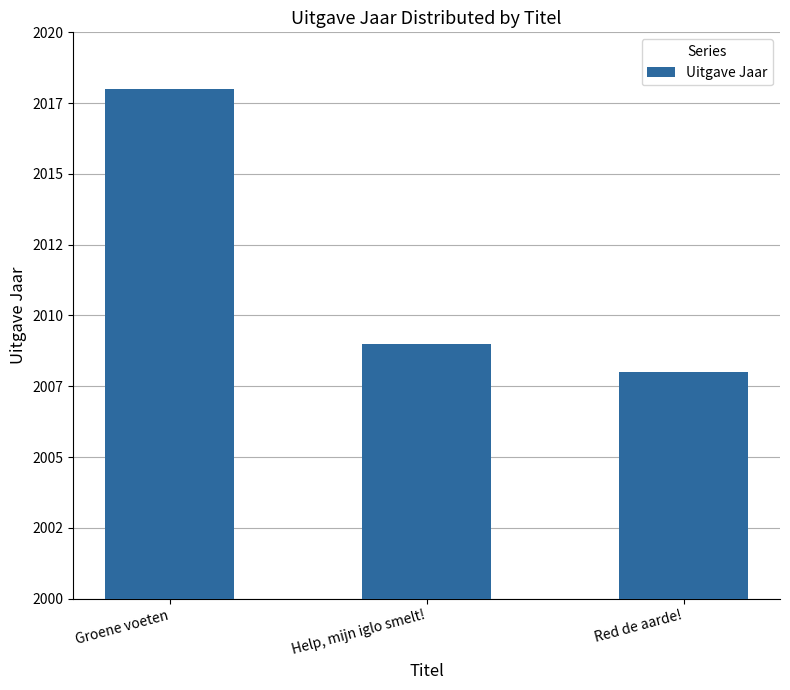

What is the change in value from Groene voeten to Help, mijn iglo smelt!?

-9